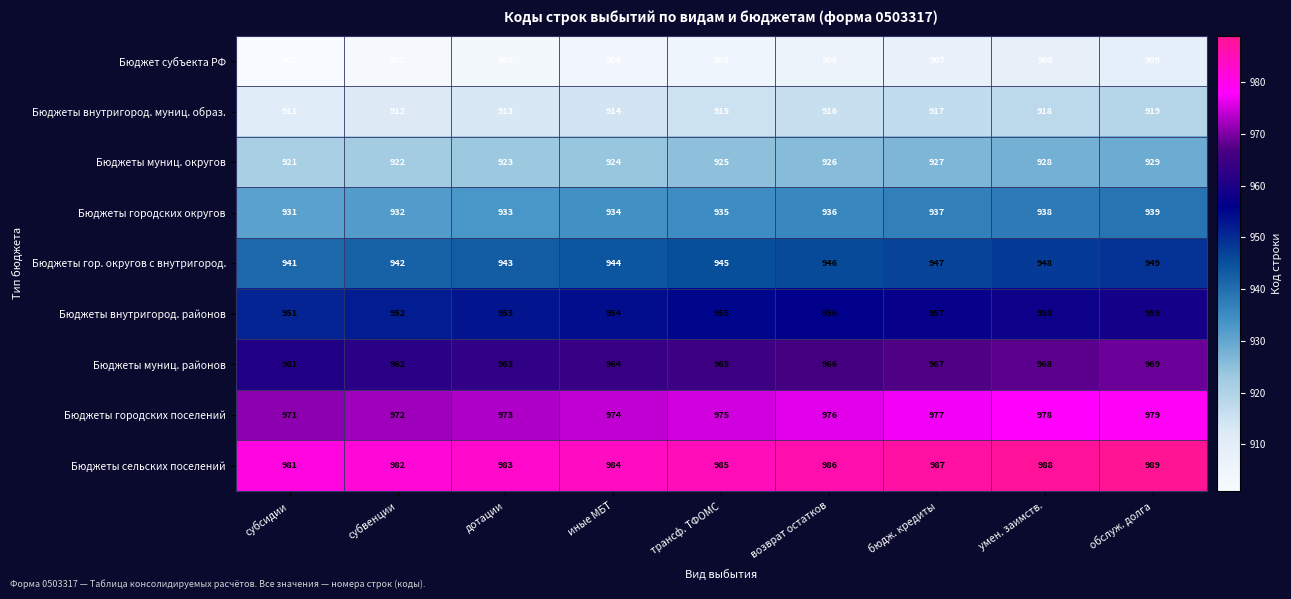

Which category has the lowest value across all series?

субсидии